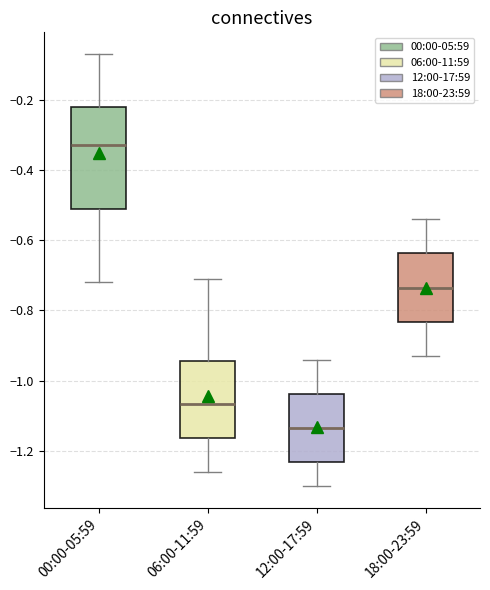

Reading left to right, read every box against the y-axis: the position of its median line, the range the box covers, and the ends of its whiskers. The values are not printed on the chart, so give them approximately, as read against the axis.

00:00-05:59: median -0.32, box -0.52 to -0.22, whiskers -0.72 to -0.06
06:00-11:59: median -1.06, box -1.16 to -0.94, whiskers -1.26 to -0.70
12:00-17:59: median -1.14, box -1.24 to -1.04, whiskers -1.30 to -0.94
18:00-23:59: median -0.74, box -0.84 to -0.64, whiskers -0.92 to -0.54